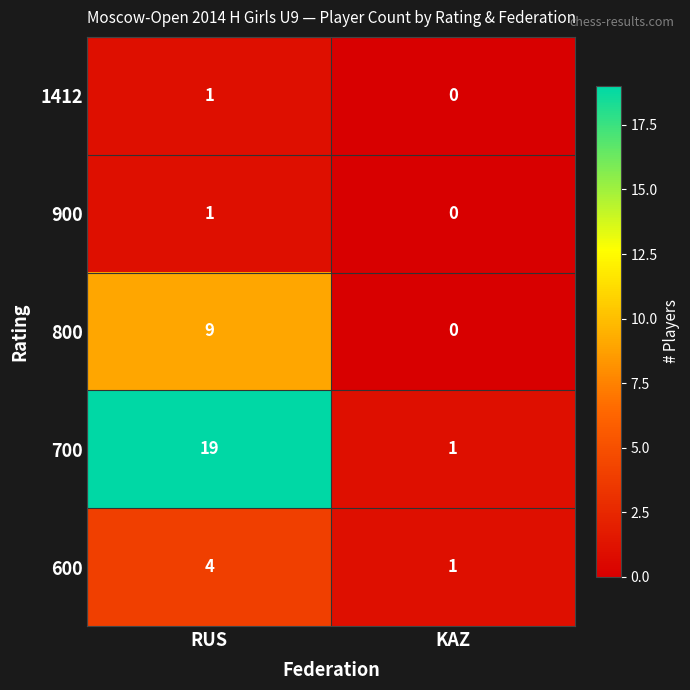

Rank the categories by 900 value from highest to lowest.

RUS, KAZ